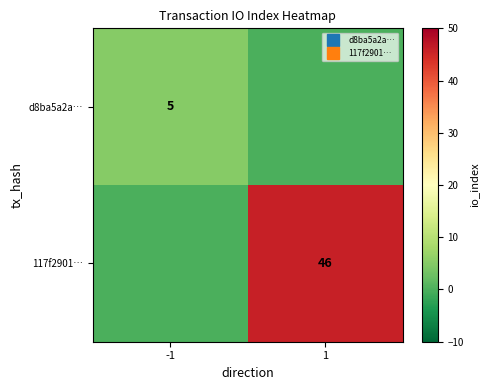

Is the value of 117f2901… at -1 greater than the value of d8ba5a2a… at -1?

No